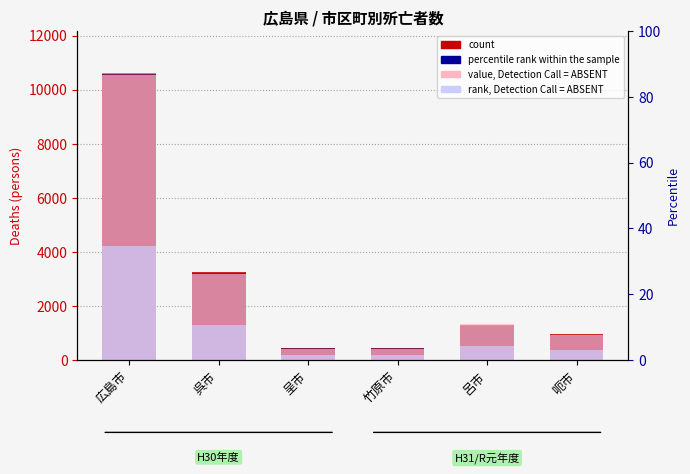

How many groups of bars are there?

6